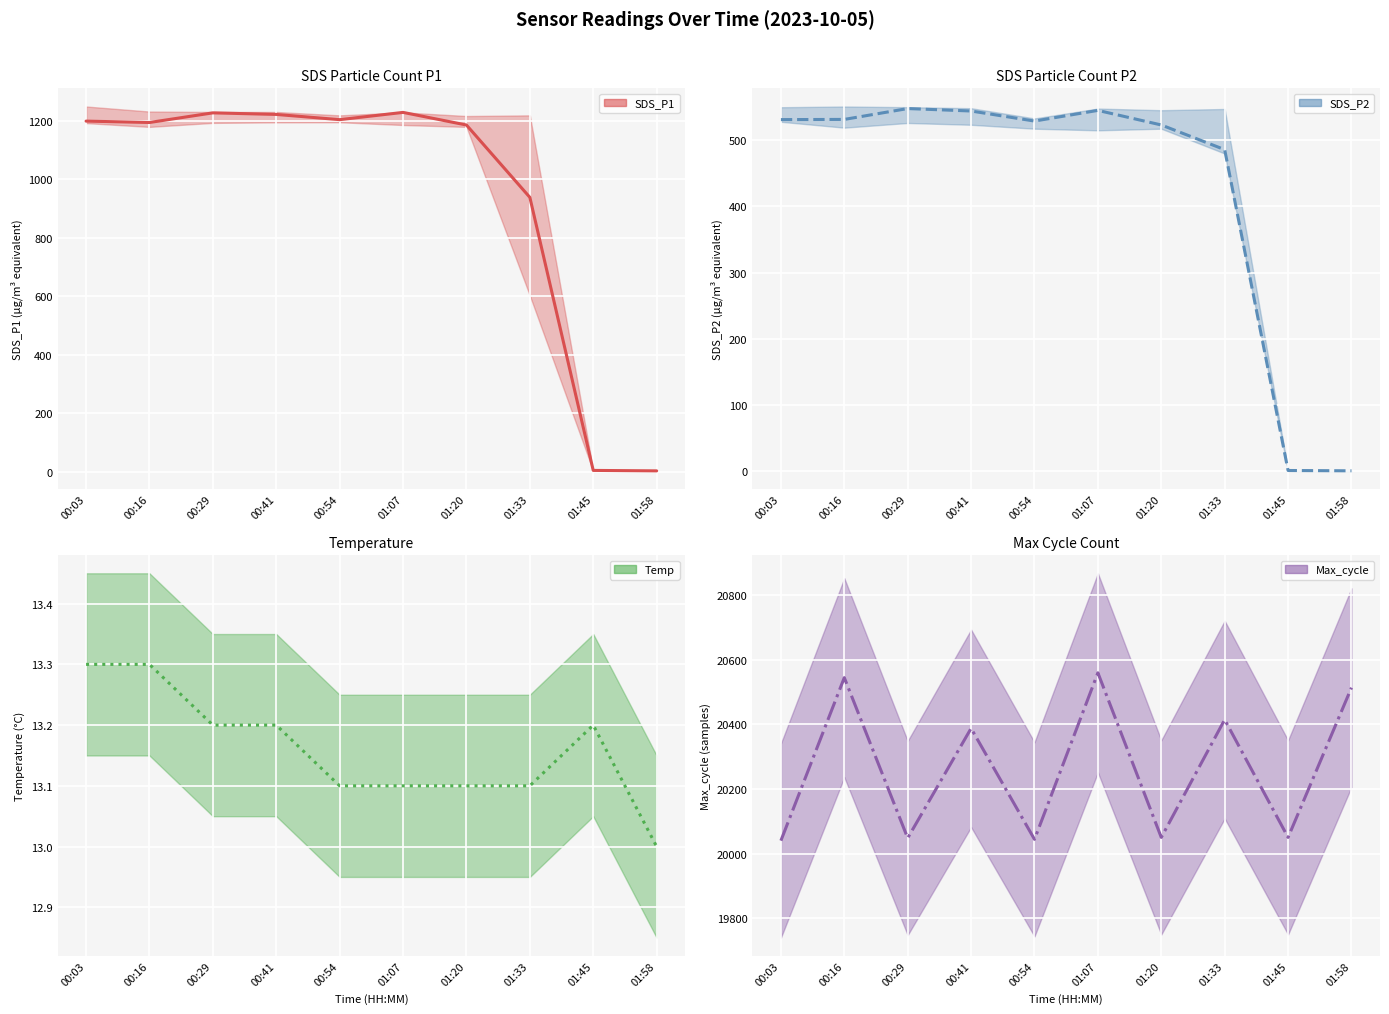

True or false: SDS_P1 mean and SDS_P2 mean intersect in this chart.

False